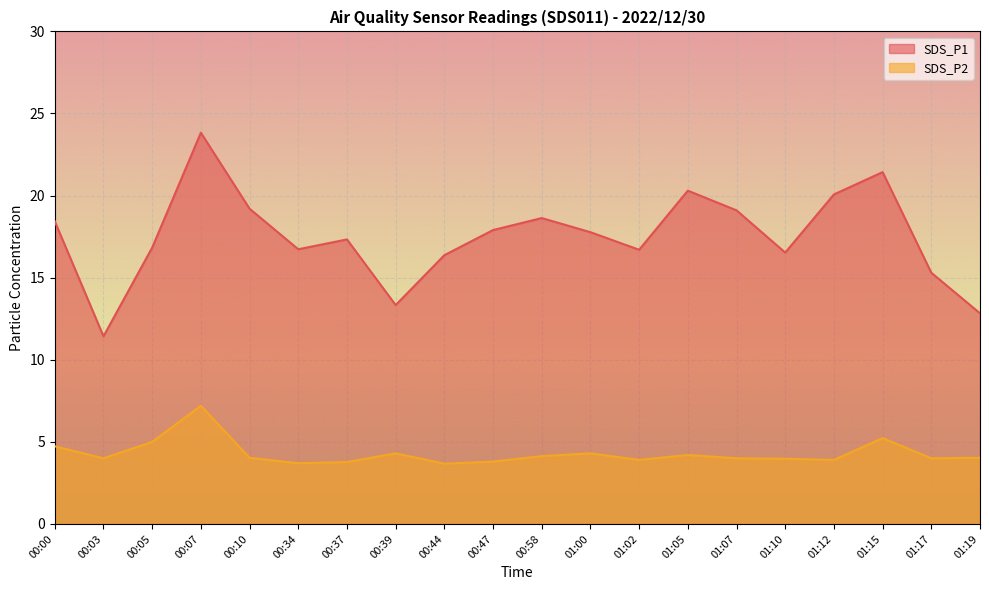

Does the chart display data point markers on the line(s)?

No